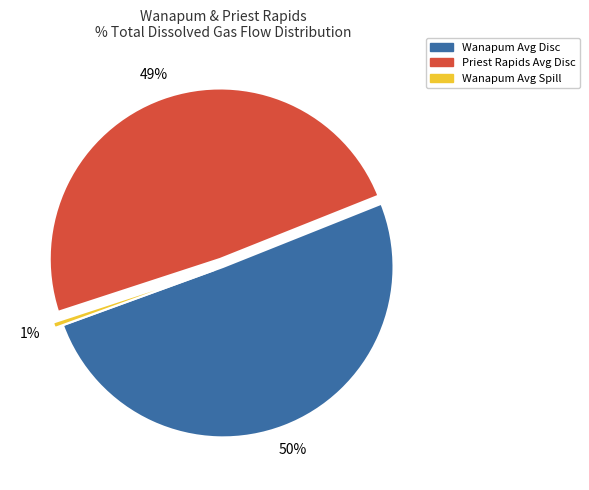

To the nearest percent, what percentage of the pie is Wanapum Avg Disc?

50%